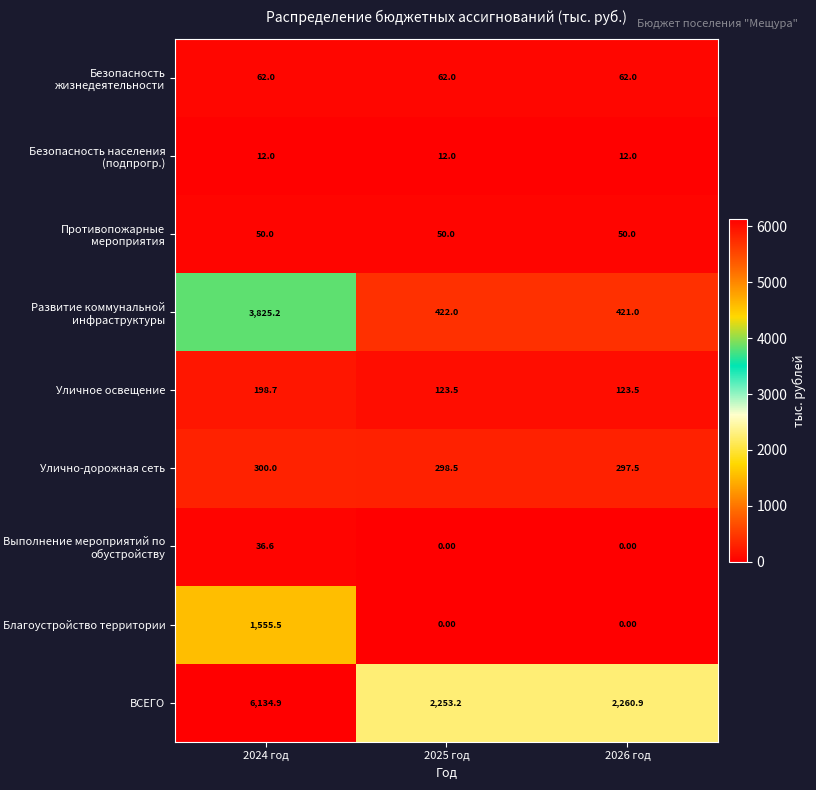

Which series has the largest range (max minus min)?

ВСЕГО